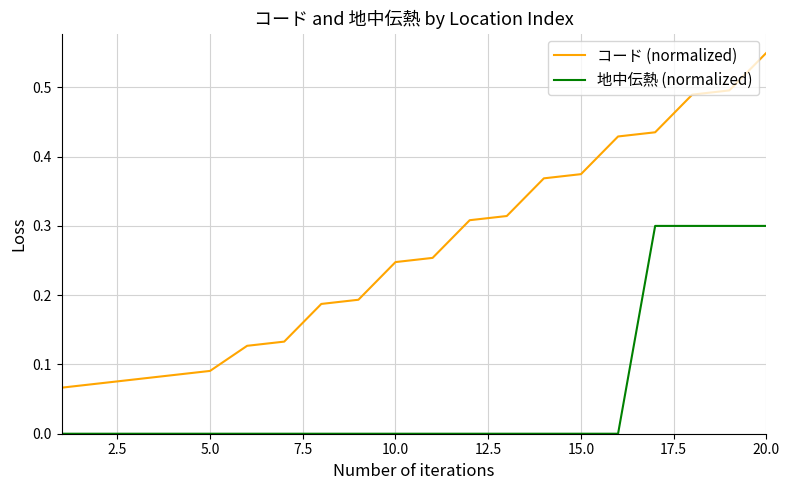

Which series has the largest total across all categories?

コード (normalized)